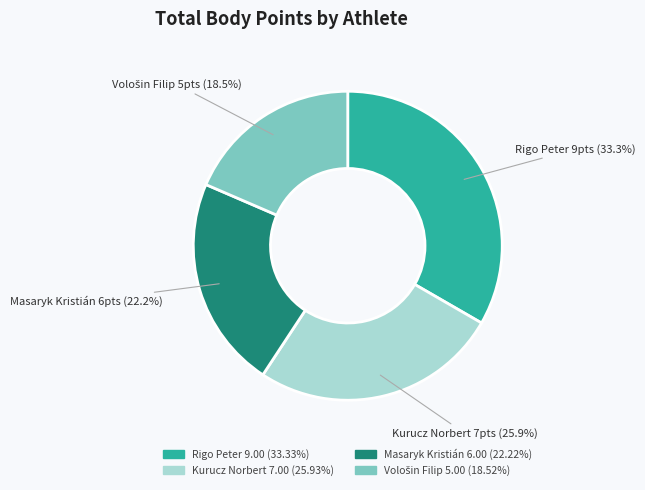

Between Rigo Peter and Masaryk Kristián, which is larger?

Rigo Peter